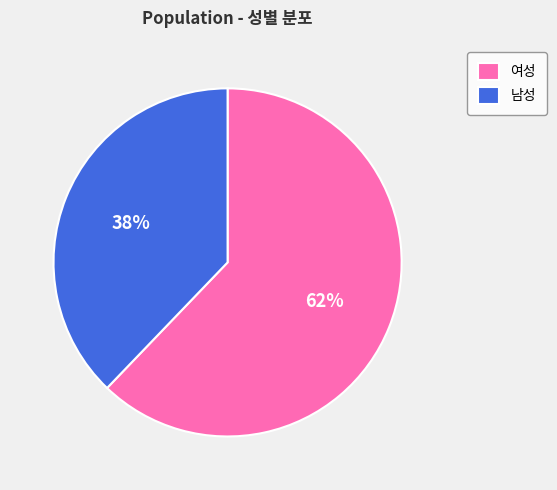

Which slice represents more than half of the pie?

여성